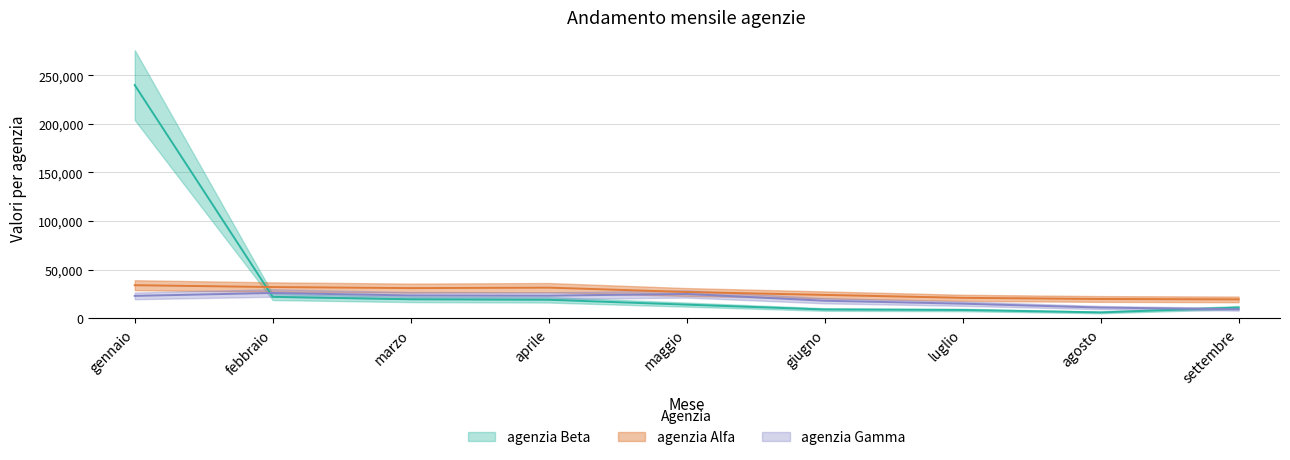

Is the value of agenzia Beta at giugno greater than the value of agenzia Gamma at gennaio?

No